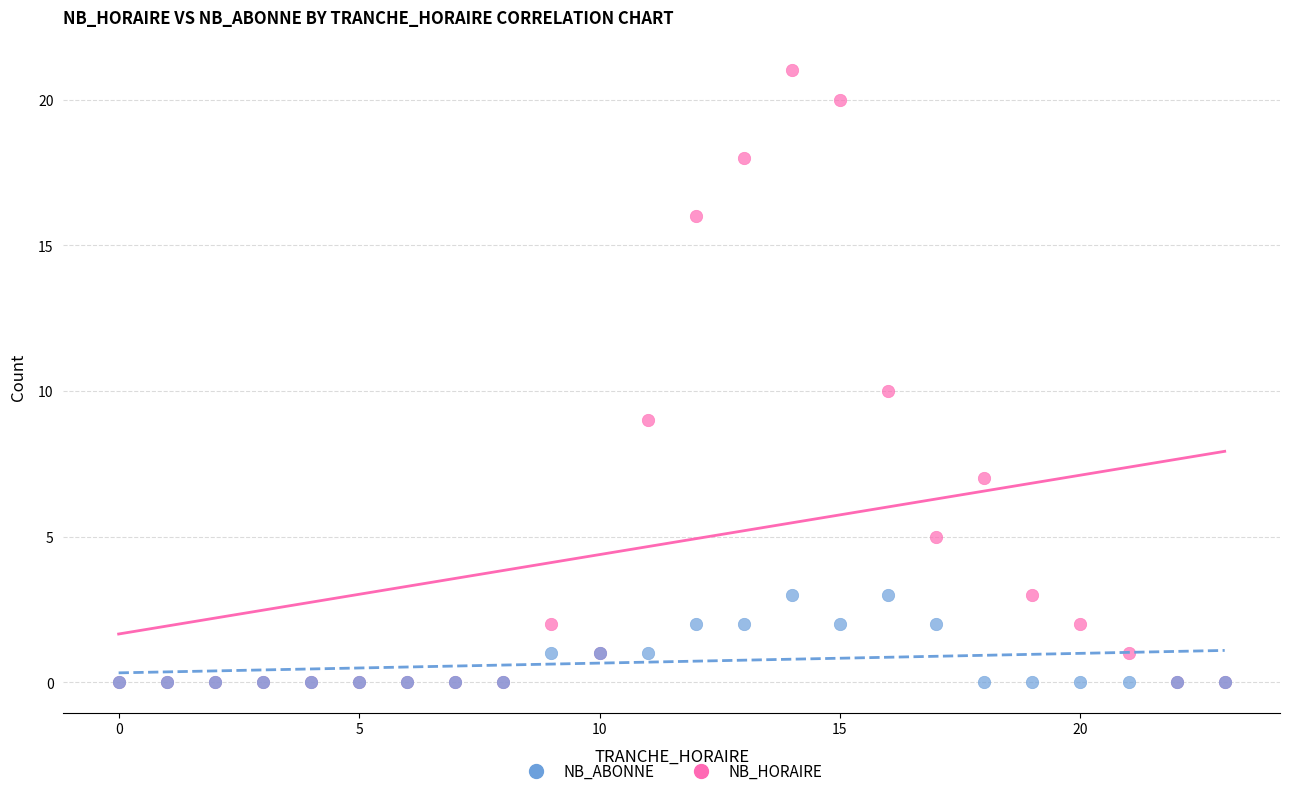

Which series reaches the maximum Y coordinate?

NB_HORAIRE